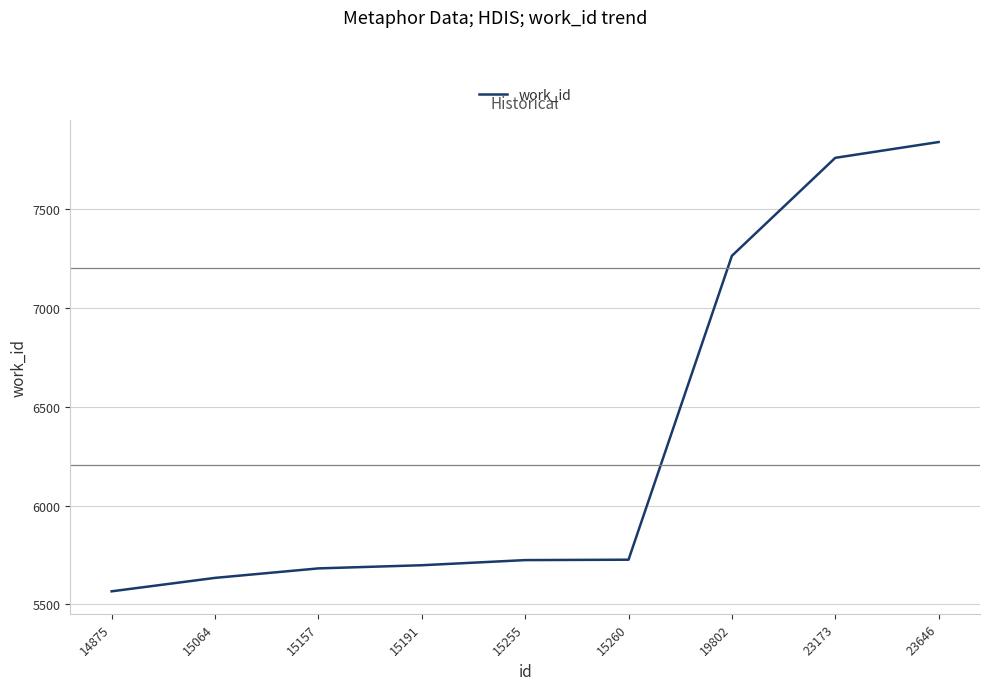

What is the difference between the maximum and minimum values?

2274